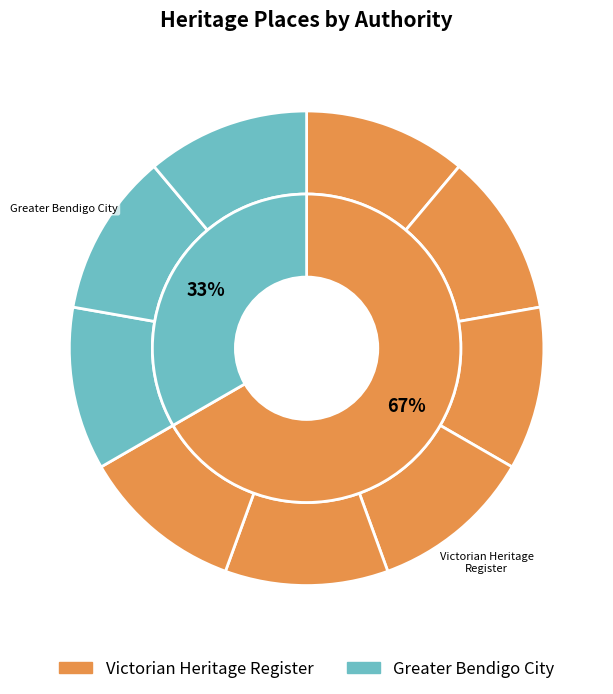

Count the number of slices in the pie.

9